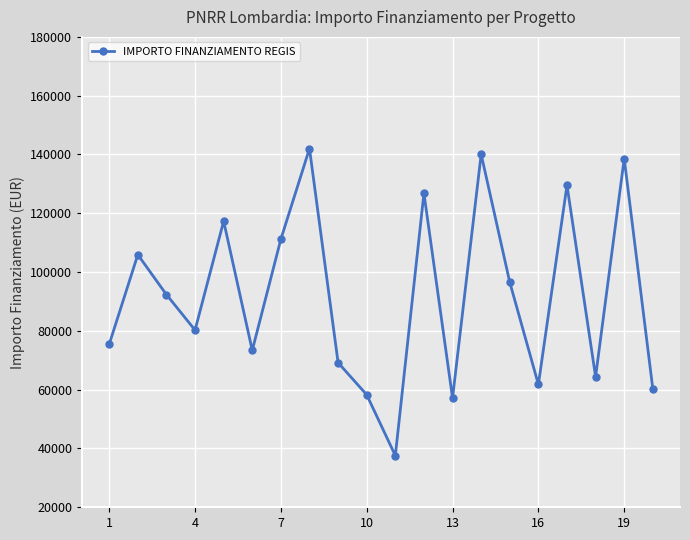

How many points are lower than both their immediate neighbors (excluding endpoints)?

6